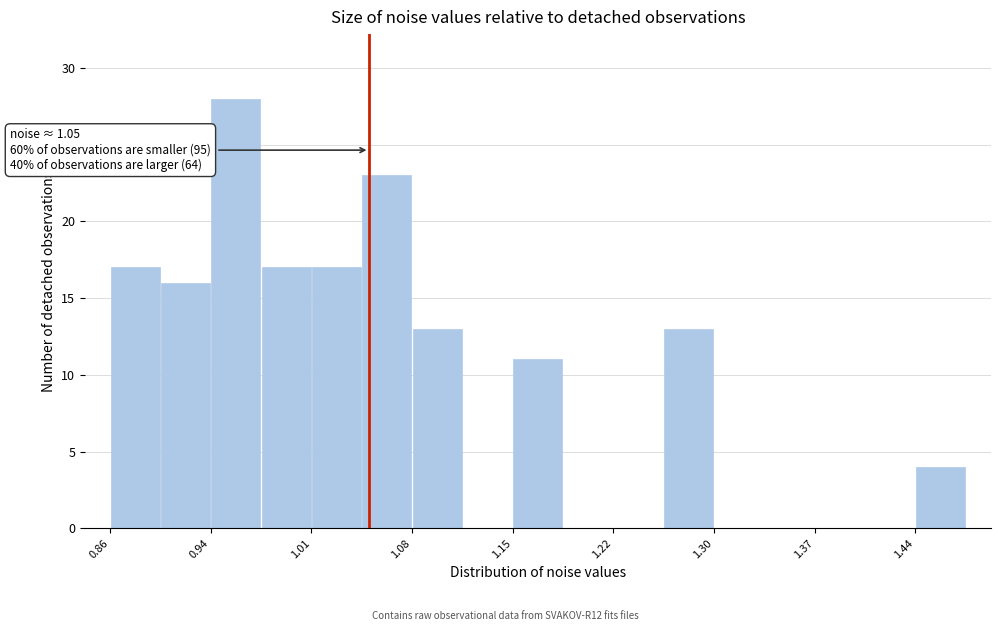

Around what value on the x-axis is the tallest bar? Give the approximate position of its centre, as read against the axis.

0.95